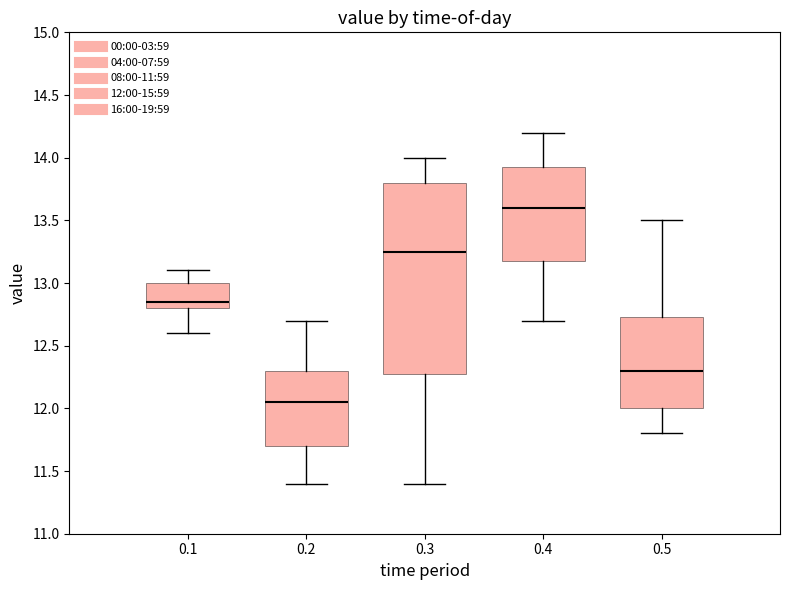

Which box is the tallest, from its lower edge to its upper edge?

0.3